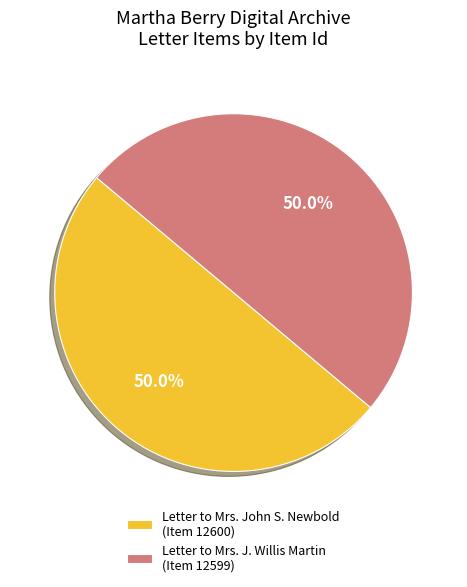

How many slices are in this pie chart?

2